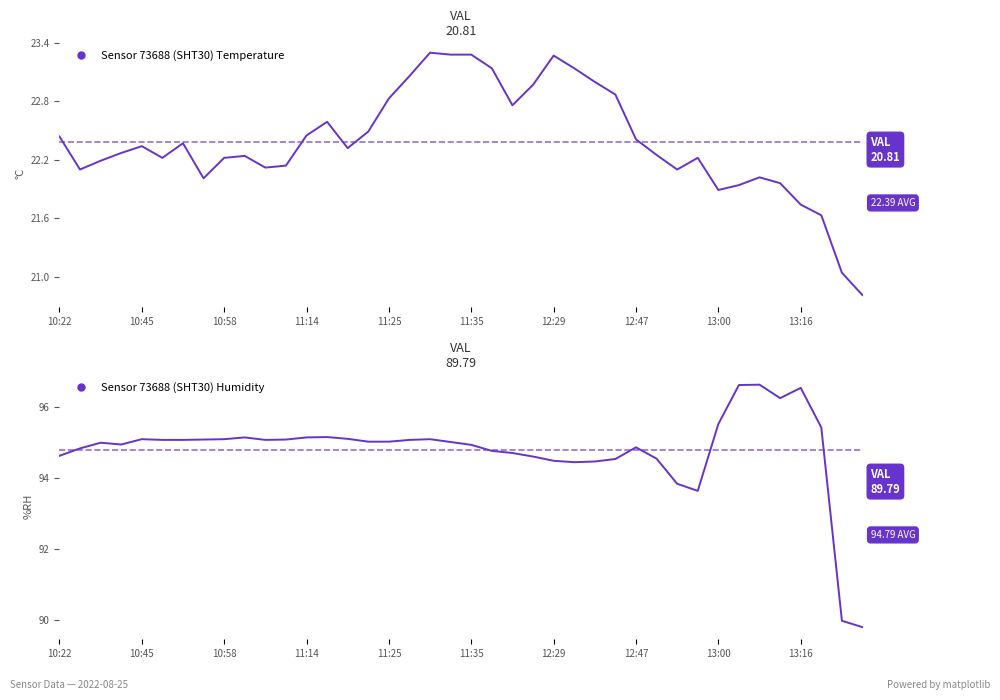

What is the label of the 30th point from the left?

29